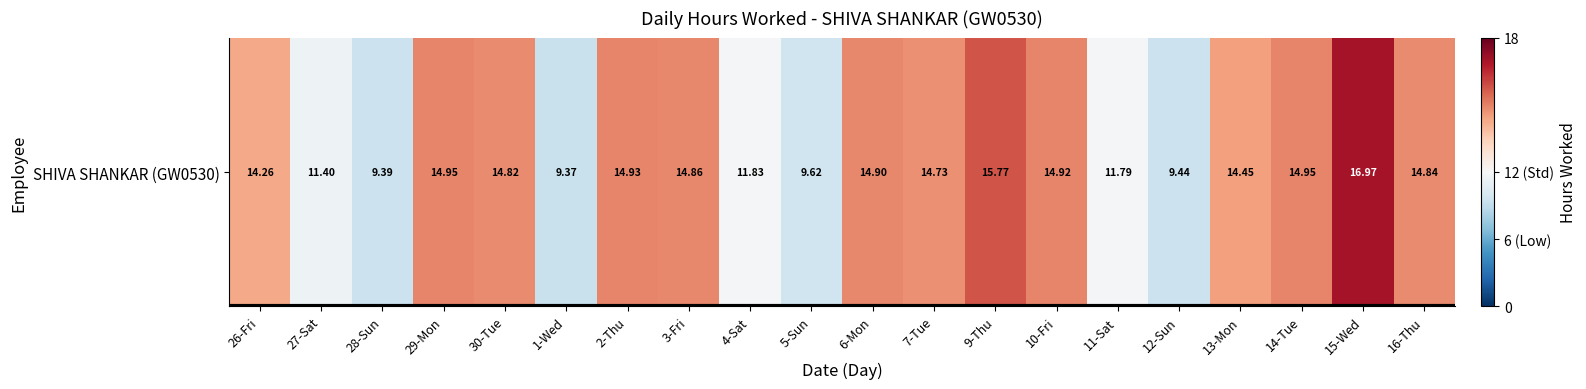

Reading left to right, transcribe all the data shown in this chart.

14.3	11.4	9.4	14.9	14.8	9.4	14.9	14.9	11.8	9.6	14.9	14.7	15.8	14.9	11.8	9.4	14.4	14.9	17.0	14.8